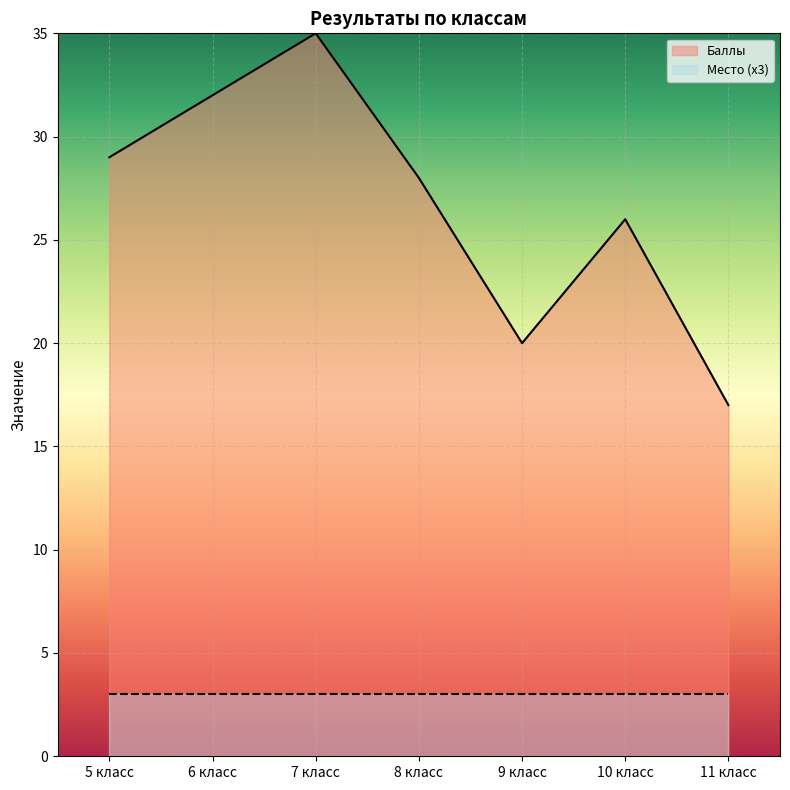

What position from the left is 6 класс?

2